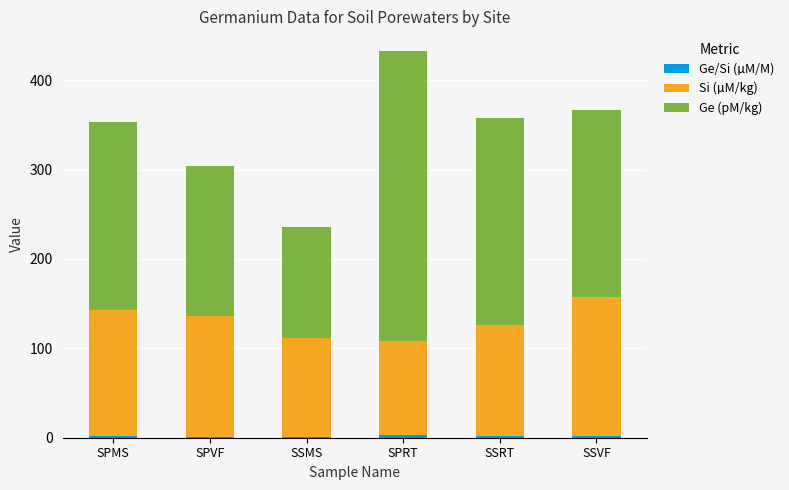

Count the number of categories in the chart.

6